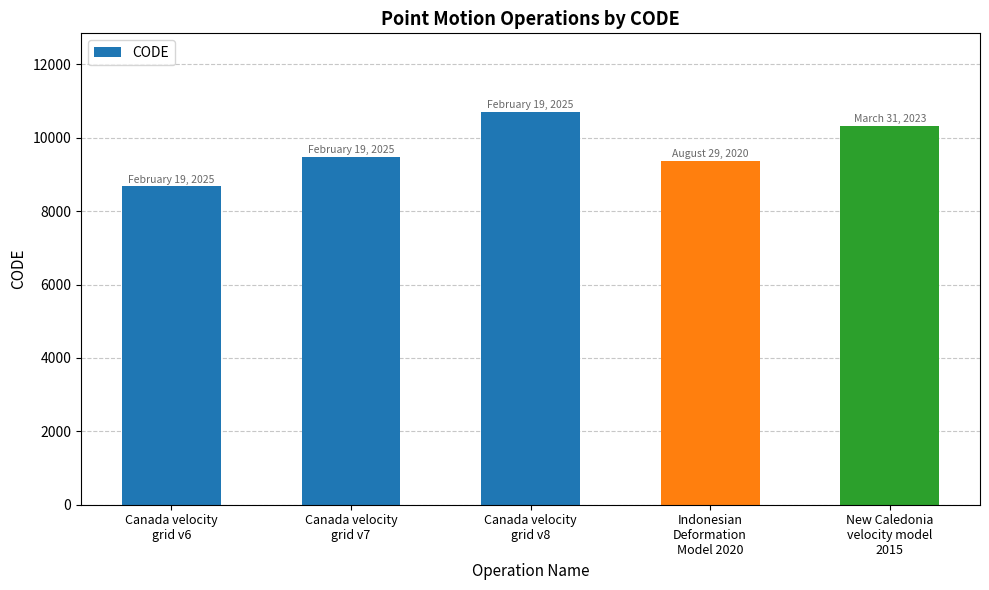

What is the difference between the values at New Caledonia
velocity model
2015 and Canada velocity
grid v6?

1647